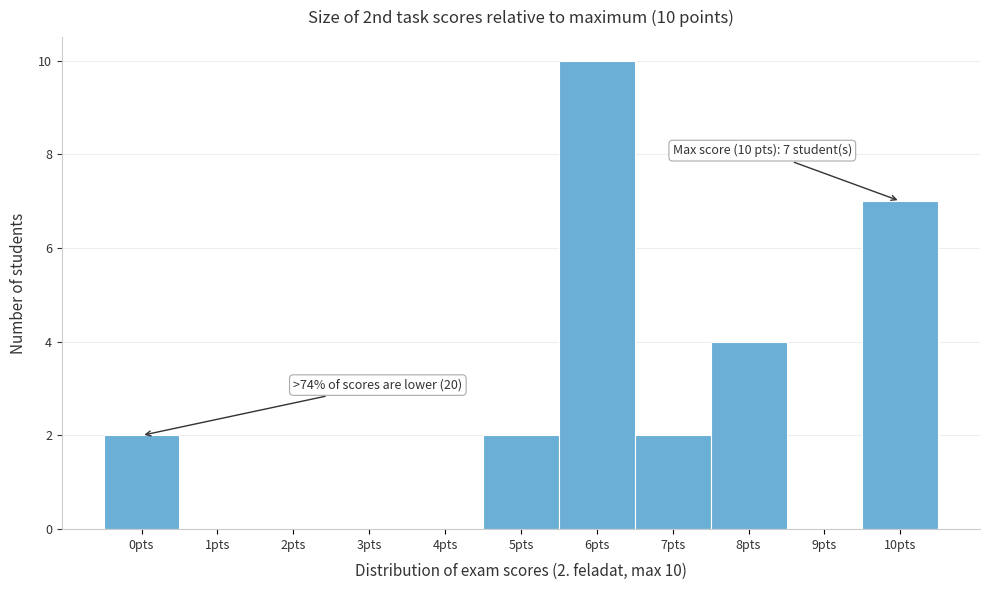

Which range on the x-axis has the tallest bar?

5.5 to 6.5